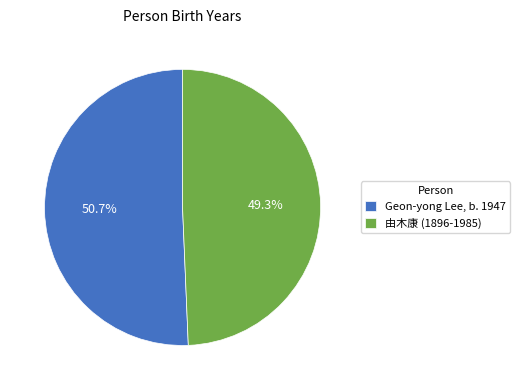

To the nearest percent, what is the difference between the largest and smallest slice percentages?

1%